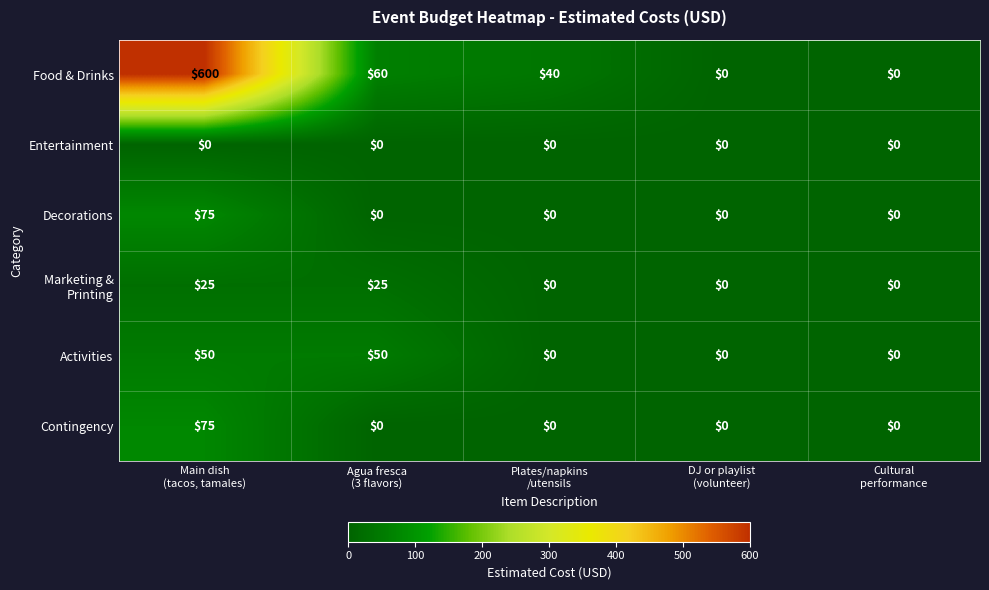

What is the difference between the maximum and minimum values in the Activities series?

50